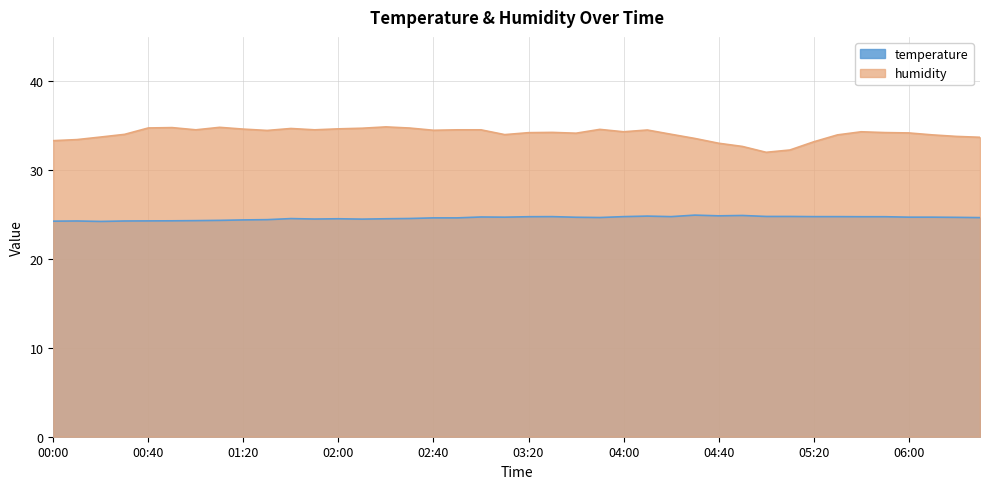

Reading left to right, list all the values displayed in this chart.

temperature: 24.3	24.3	24.2	24.3	24.3	24.3	24.3	24.4	24.4	24.4	24.6	24.5	24.5	24.5	24.5	24.6	24.6	24.6	24.7	24.7	24.8	24.8	24.7	24.7	24.8	24.8	24.8	24.9	24.9	24.9	24.8	24.8	24.8	24.8	24.8	24.8	24.7	24.7	24.7	24.7
humidity: 33.3	33.4	33.7	34.0	34.8	34.8	34.5	34.8	34.6	34.5	34.7	34.5	34.6	34.7	34.9	34.7	34.5	34.5	34.5	34.0	34.2	34.2	34.2	34.6	34.3	34.5	34.0	33.6	33.0	32.7	32.0	32.3	33.2	34.0	34.3	34.2	34.2	34.0	33.8	33.7